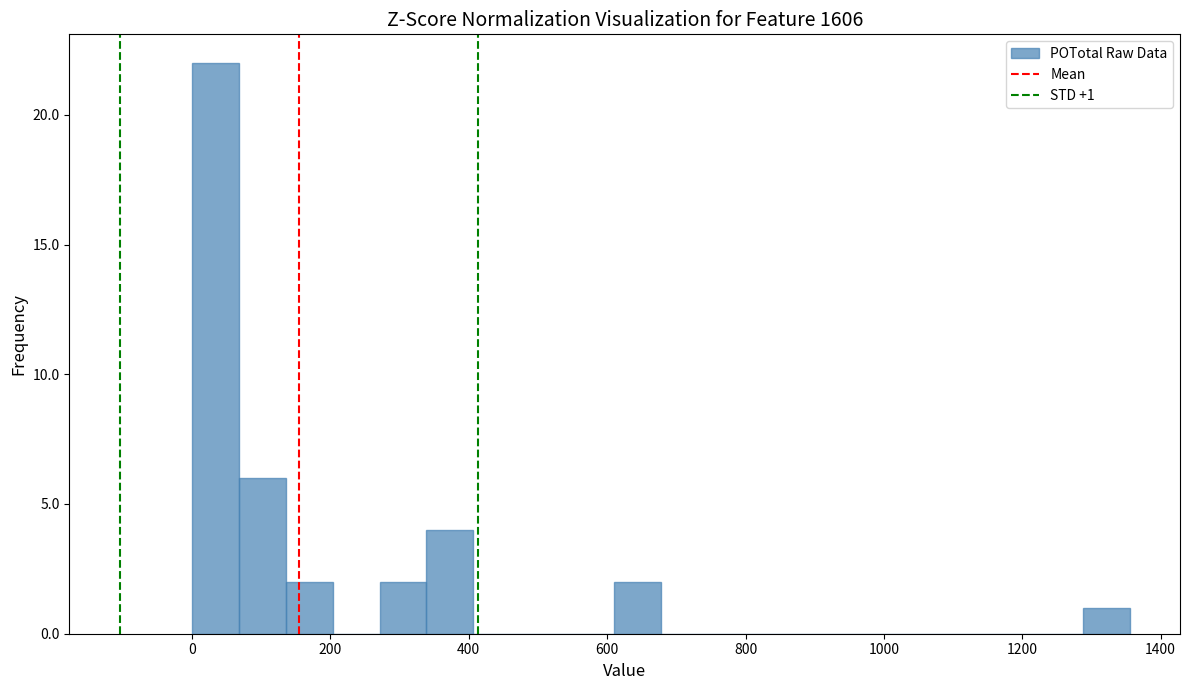

Read against the x-axis, roughly where is the centre of the tallest bar?

40